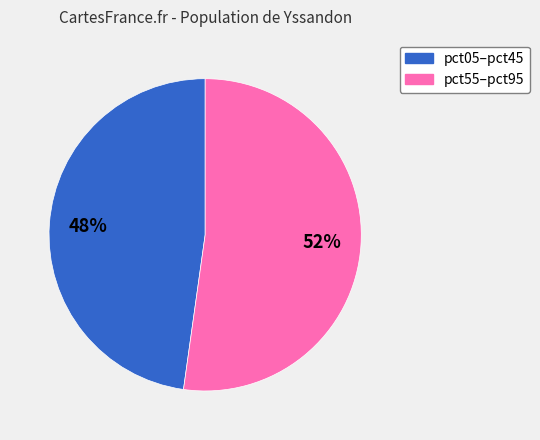

How many segments does this pie chart have?

2